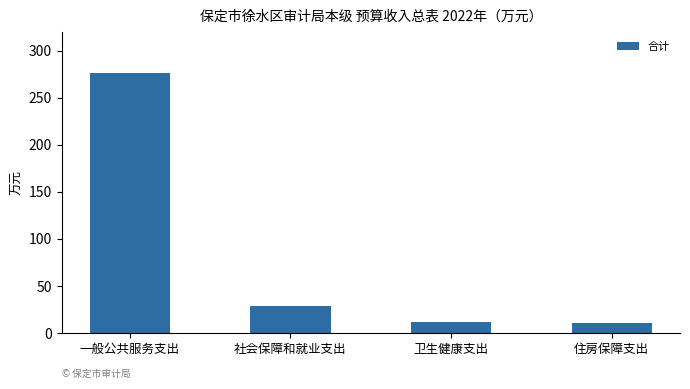

What is the value of the 3rd bar from the left?

11.1